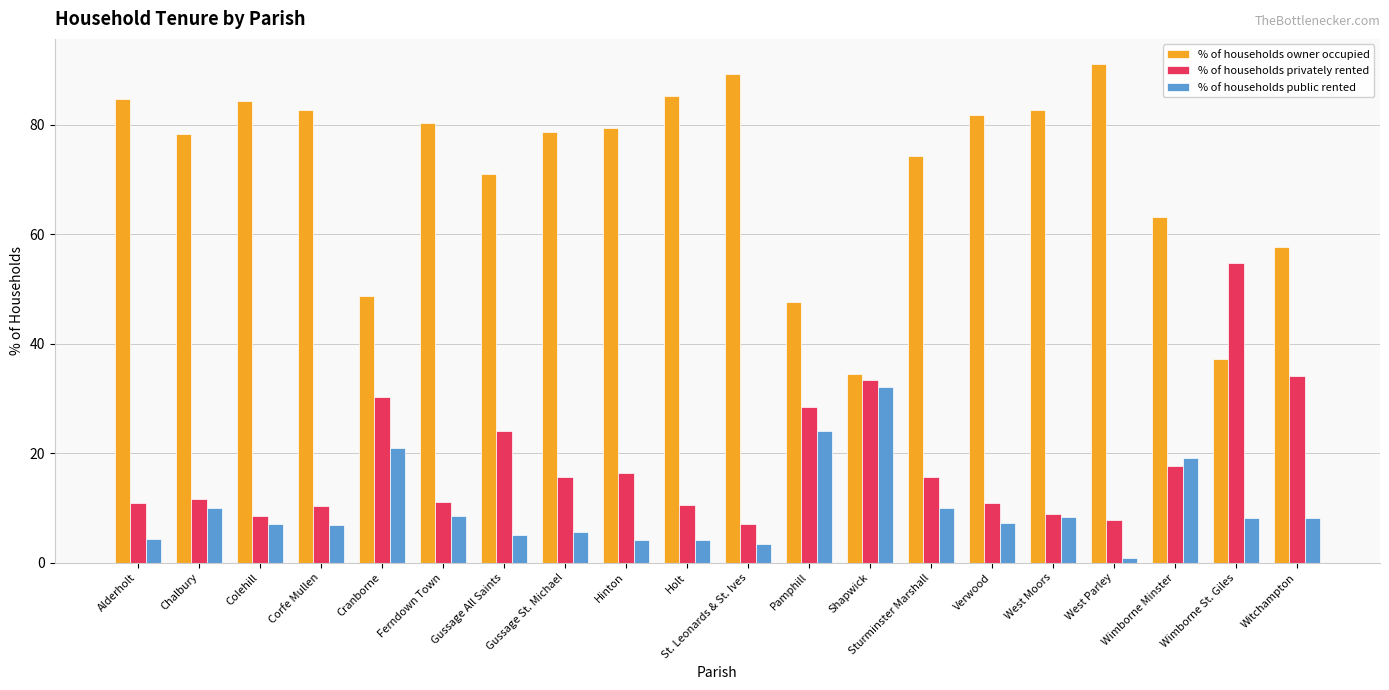

Is the value of % of households owner occupied at Colehill greater than the value of % of households privately rented at Hinton?

Yes